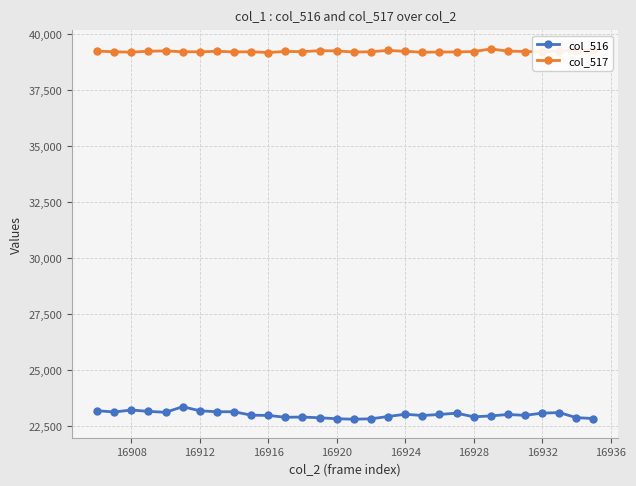

At how many categories does at least one series exceed 32435?

30